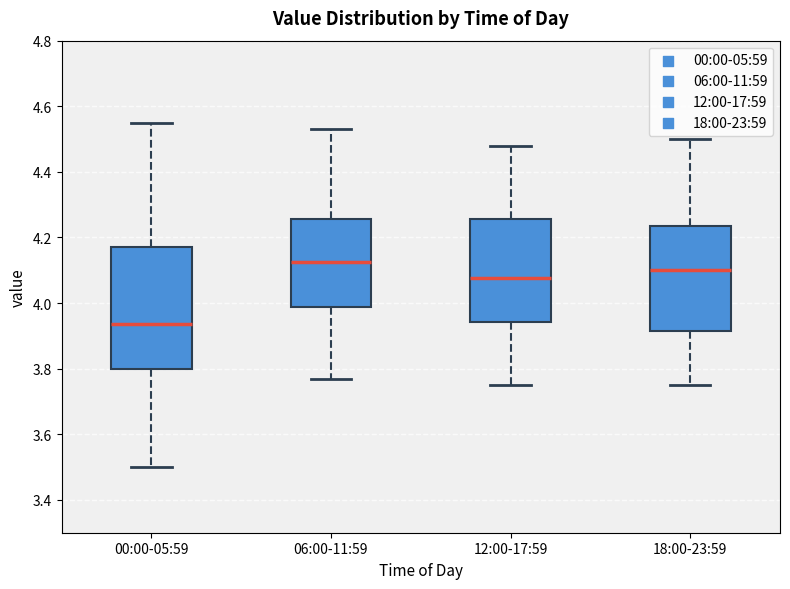

Which box is the tallest, from its lower edge to its upper edge?

00:00-05:59